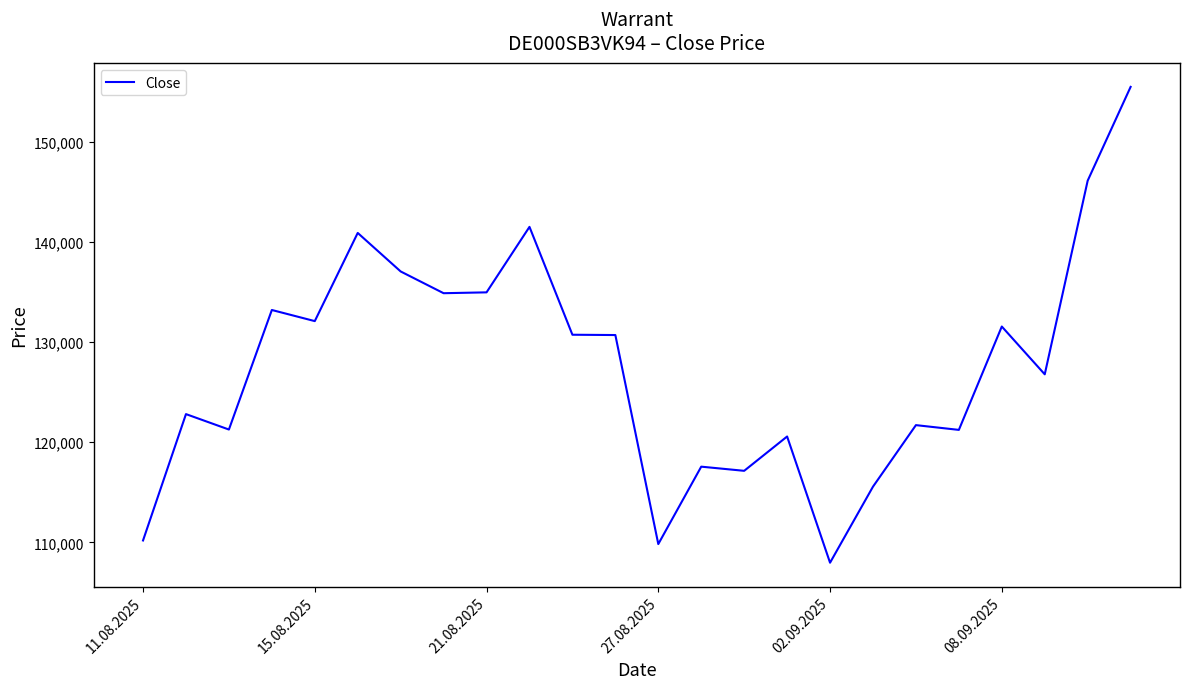

What is the maximum value shown in the chart?

155455